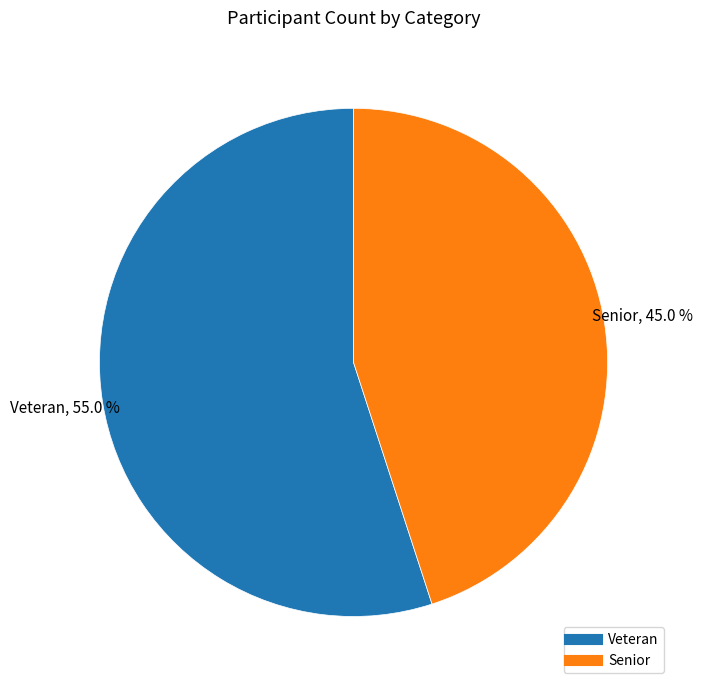

What is the majority slice?

Veteran